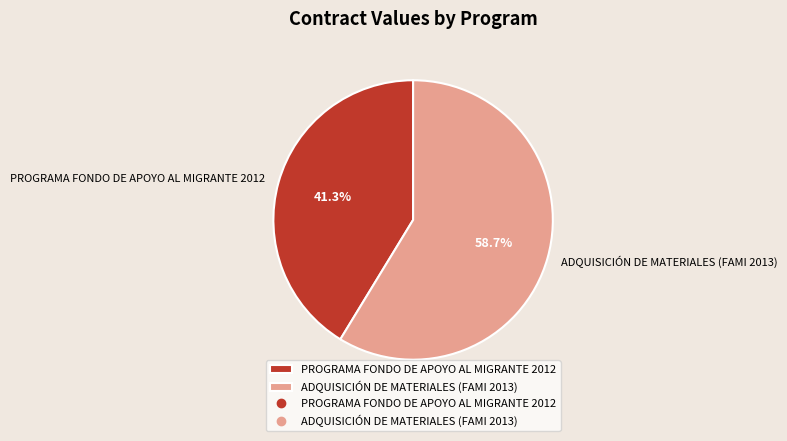

To the nearest percent, what is the difference between the PROGRAMA FONDO DE APOYO AL MIGRANTE 2012 and ADQUISICIÓN DE MATERIALES (FAMI 2013) slice percentages?

17%